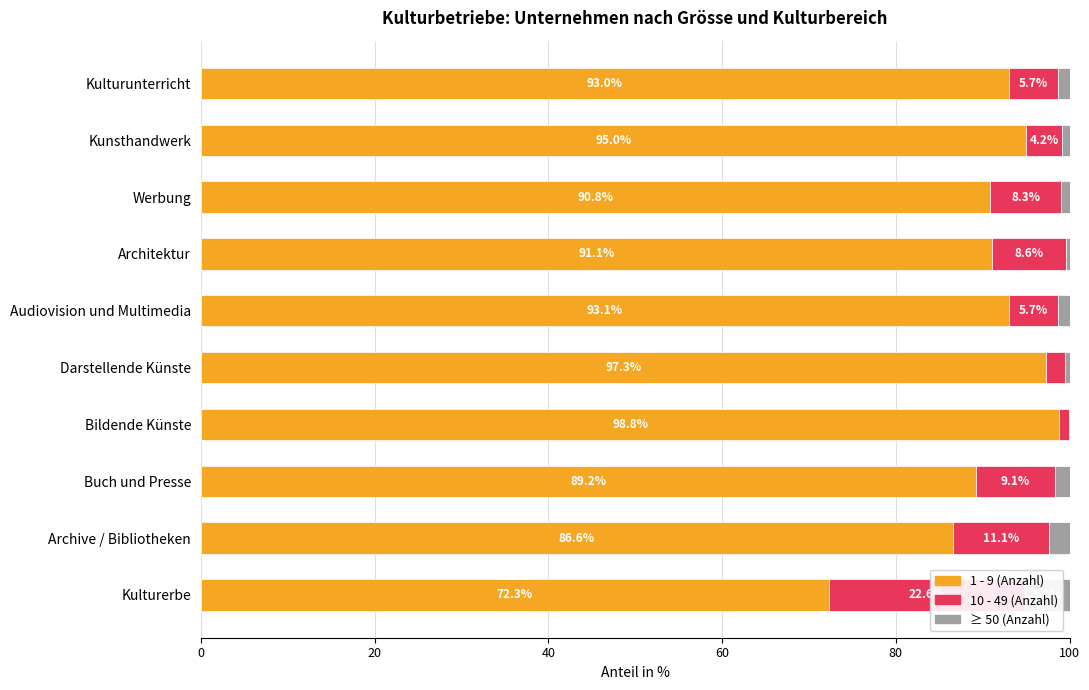

How many bars are there in total?

30